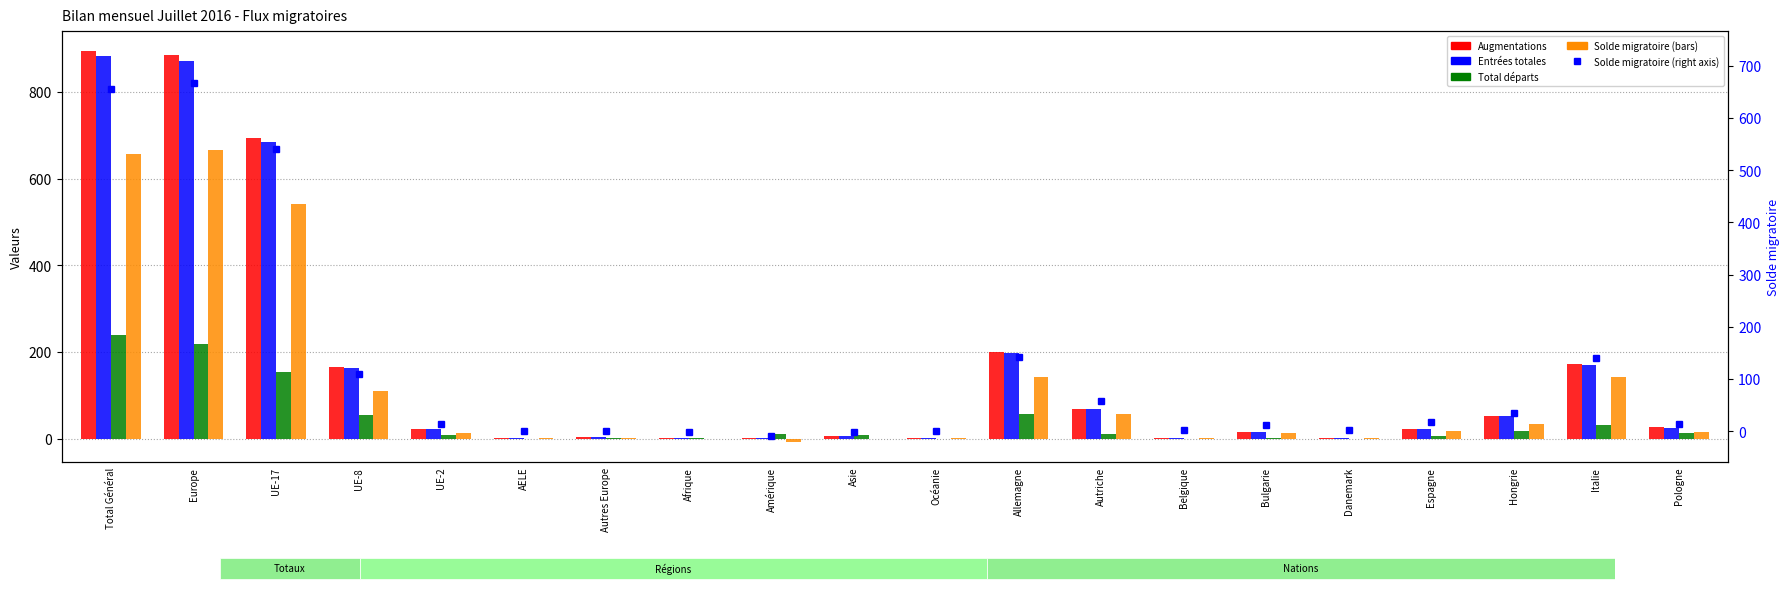

What is the value of the Solde migratoire bar at the 20th from the left?

14